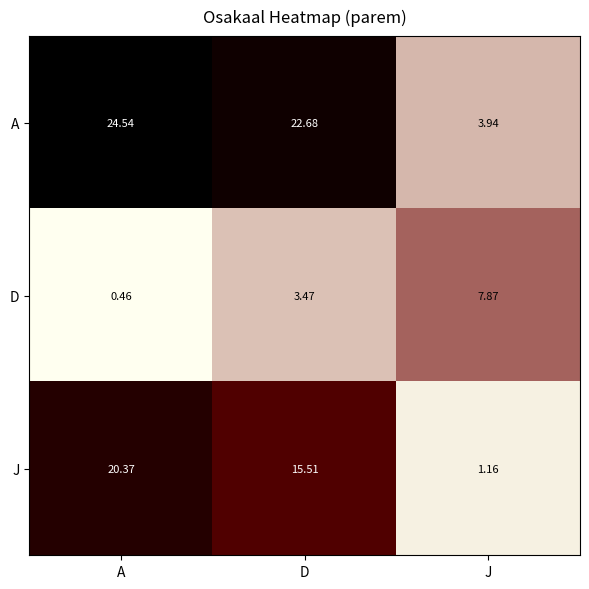

What is the greatest value displayed?

24.5